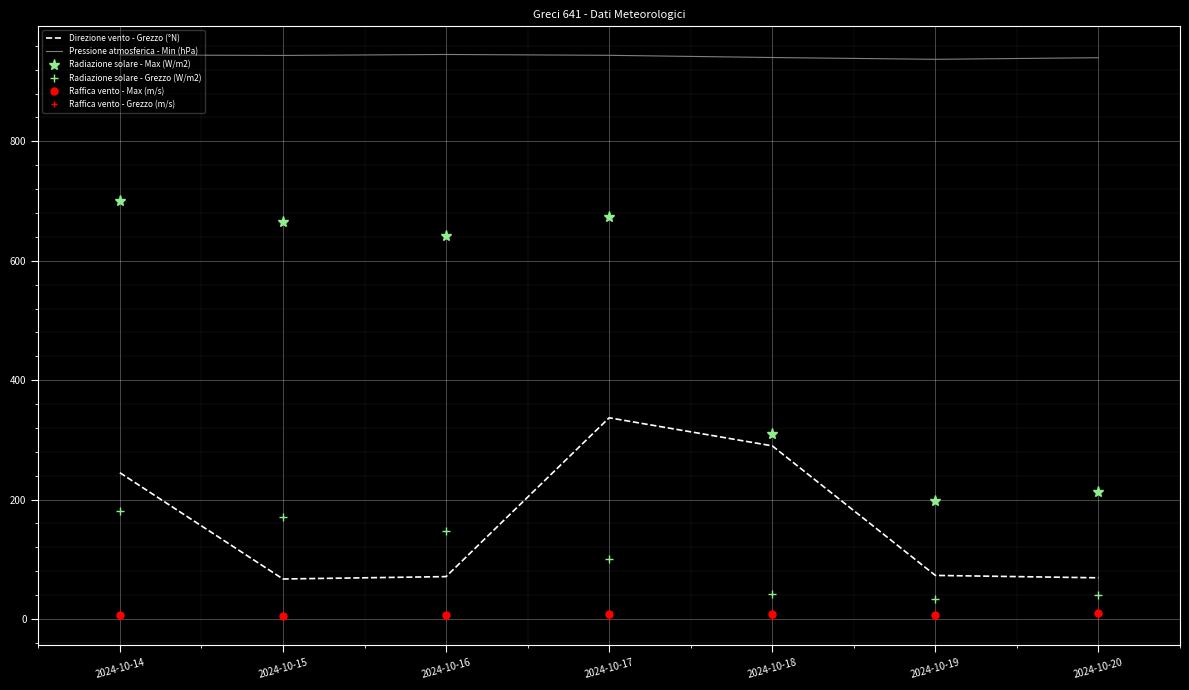

In Pressione atmosferica - Min (hPa), how many points are lower than both neighbors (excluding endpoints)?

2